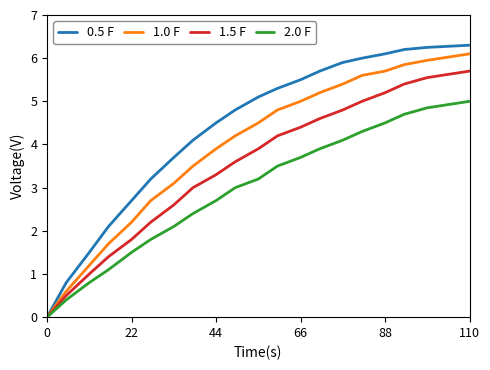

Rank the series by their average value, from highest to lowest.

0.5 F, 1.0 F, 1.5 F, 2.0 F